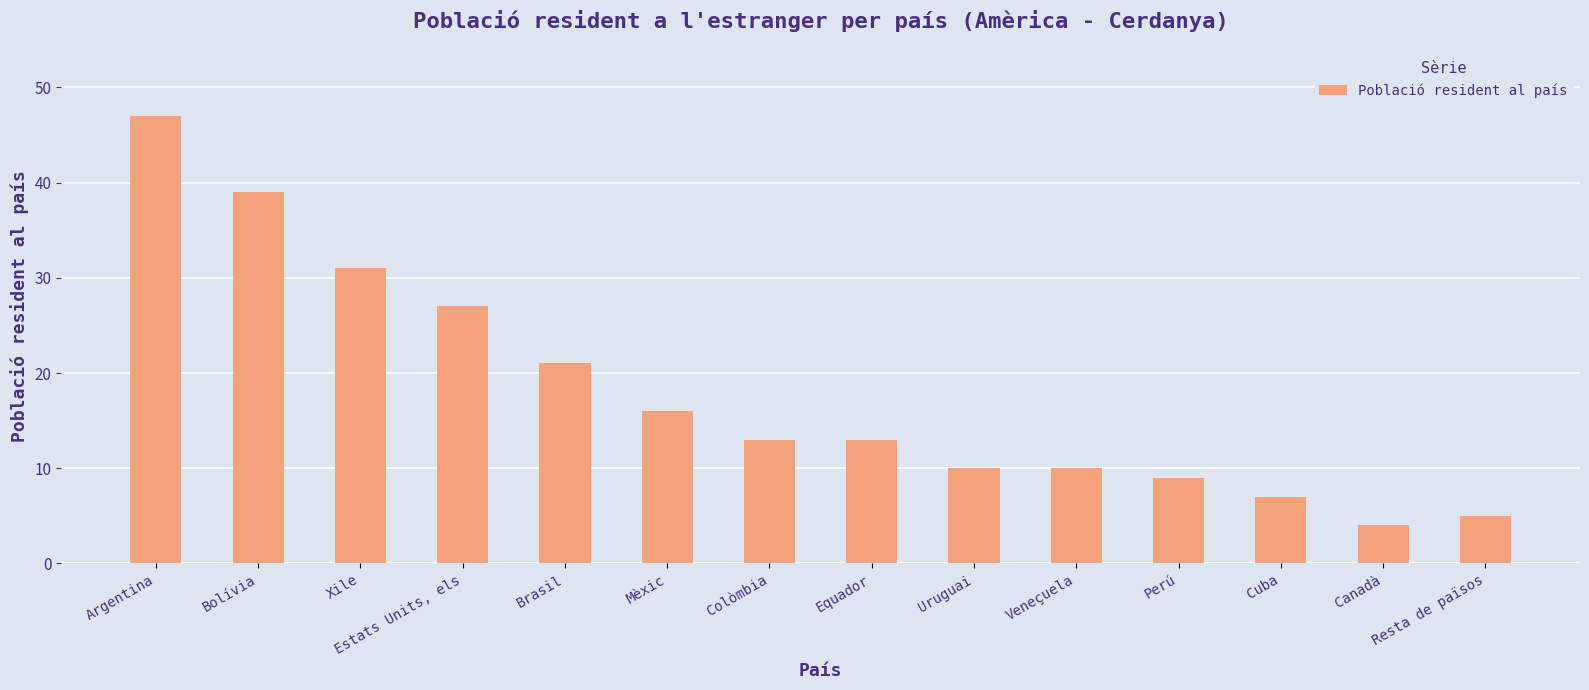

What is the sum of the values at Xile and Resta de països?

36